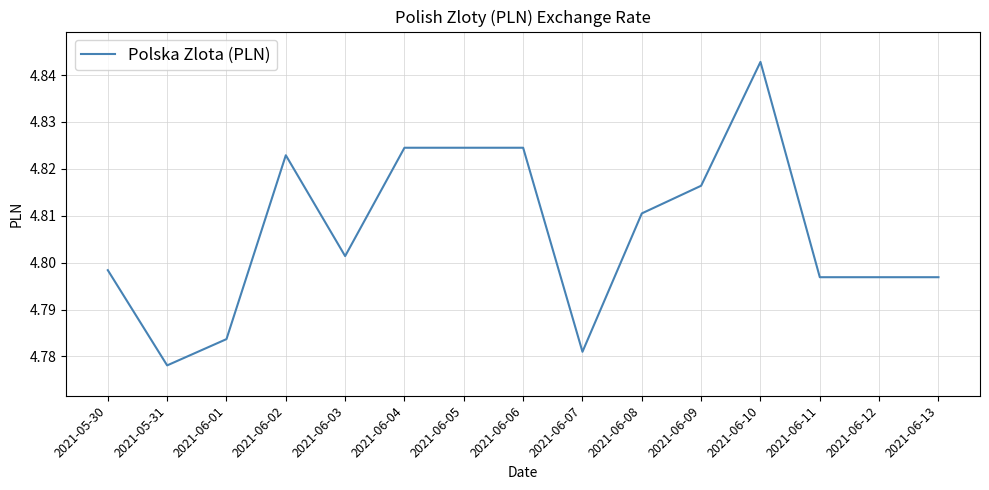

Where is the data nearest to the value 4?

2021-05-31